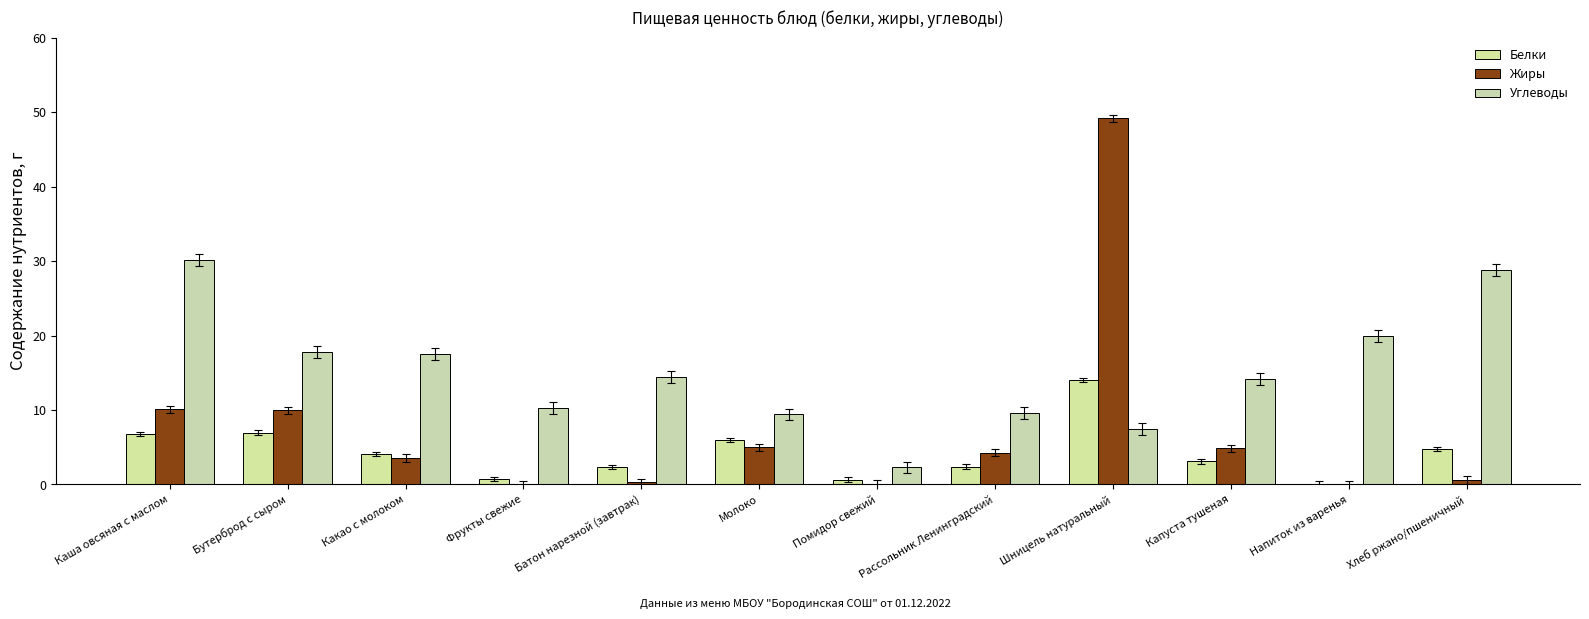

At how many categories does at least one series exceed 42?

1